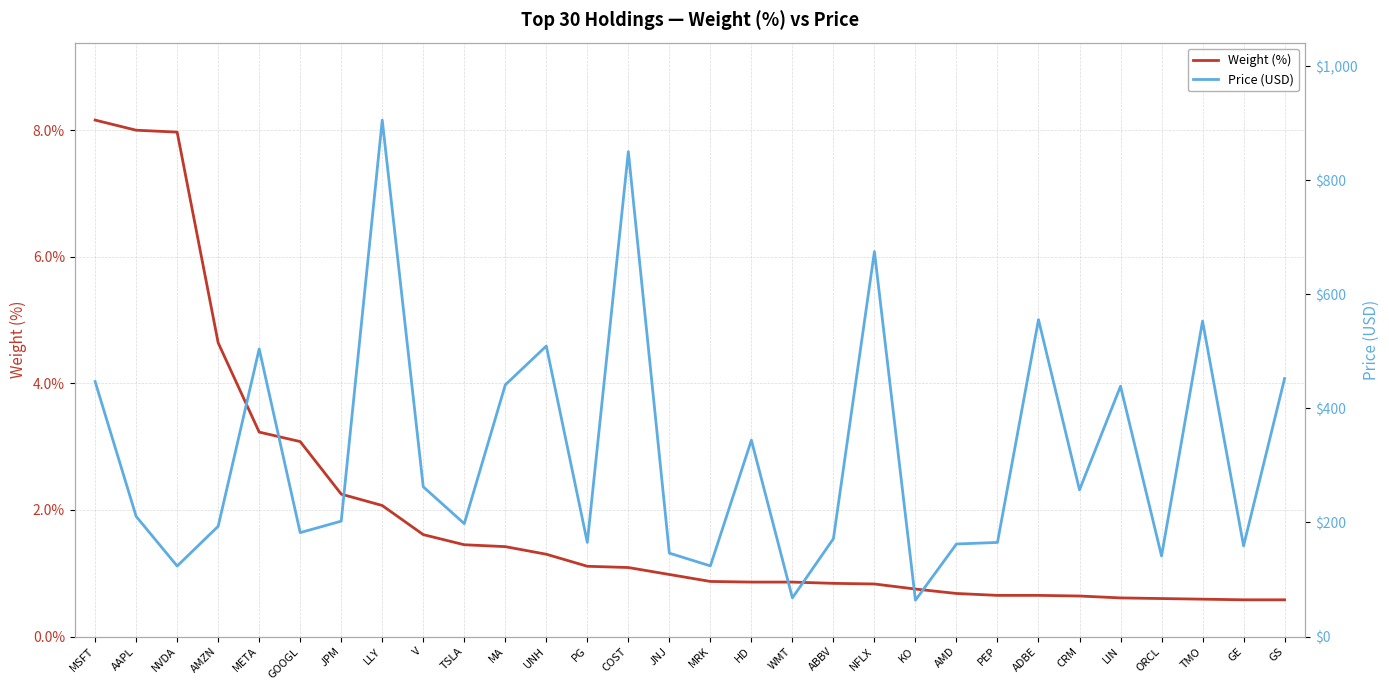

What is the spread (max minus min) of values at ABBV?

170.7